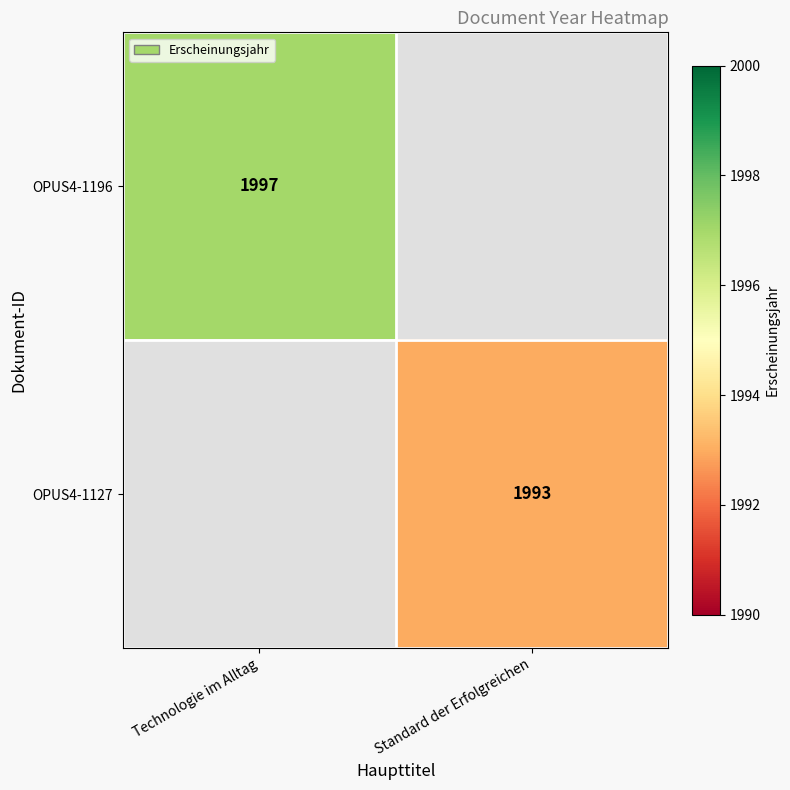

The OPUS4-1127 series shows 3550 at Standard der Erfolgreichen. True or false?

False